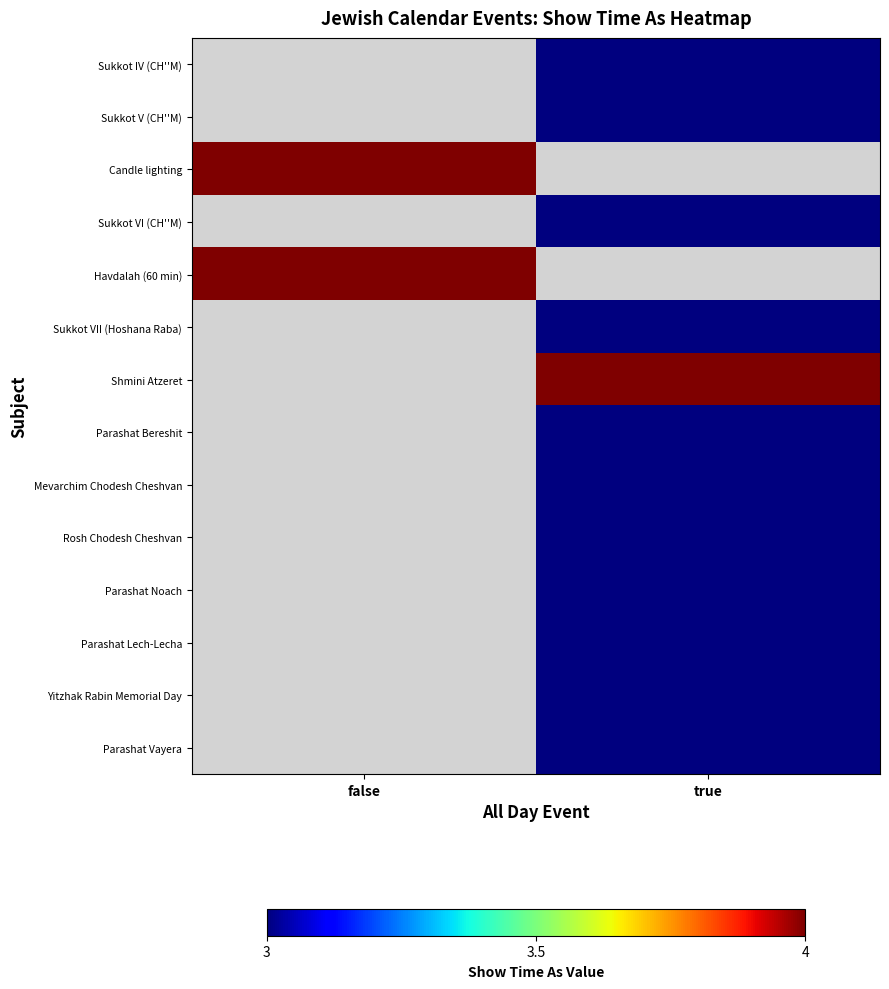

What is the greatest value displayed?

4.0